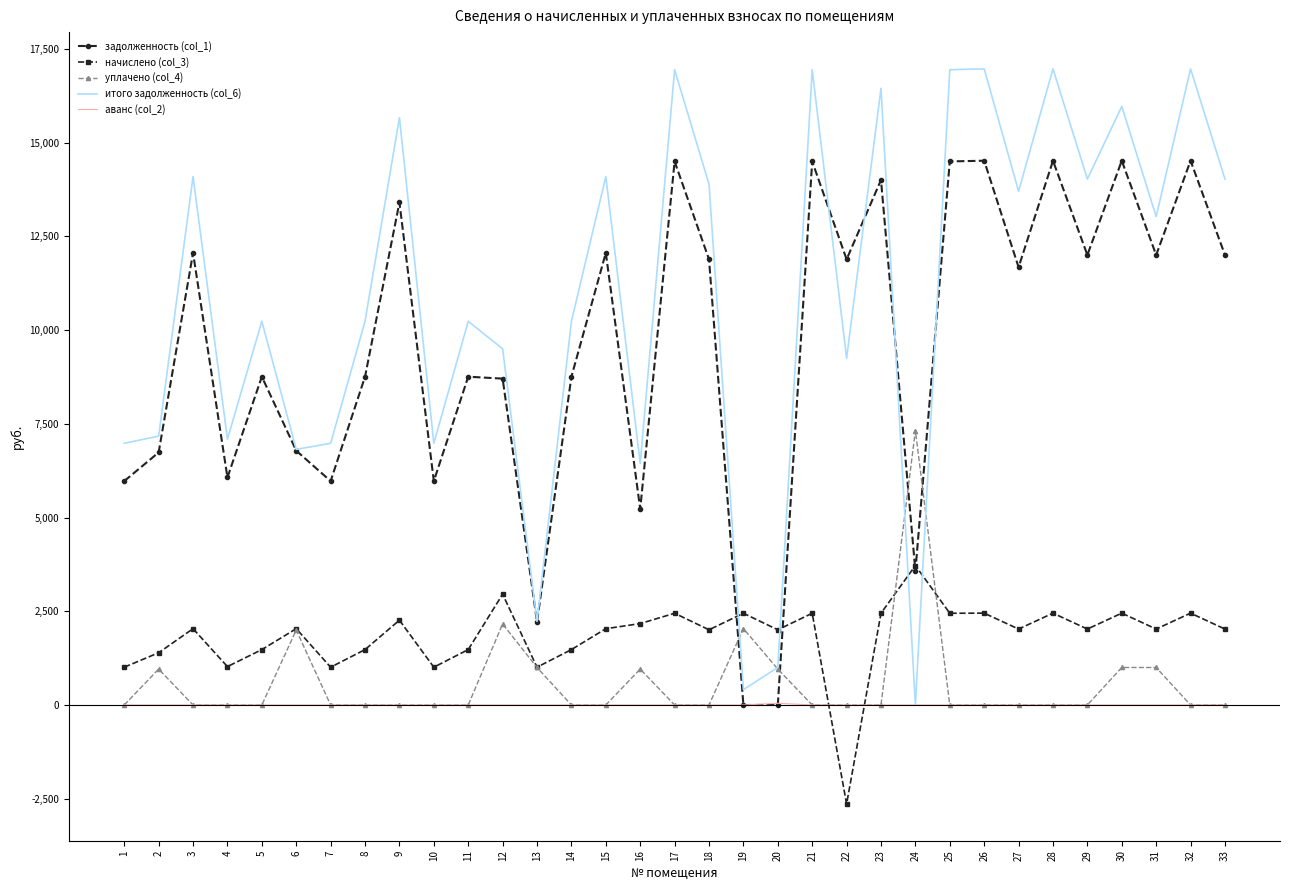

List the series in order of their peak value, lowest first.

аванс (col_2), начислено (col_3), уплачено (col_4), задолженность (col_1), итого задолженность (col_6)